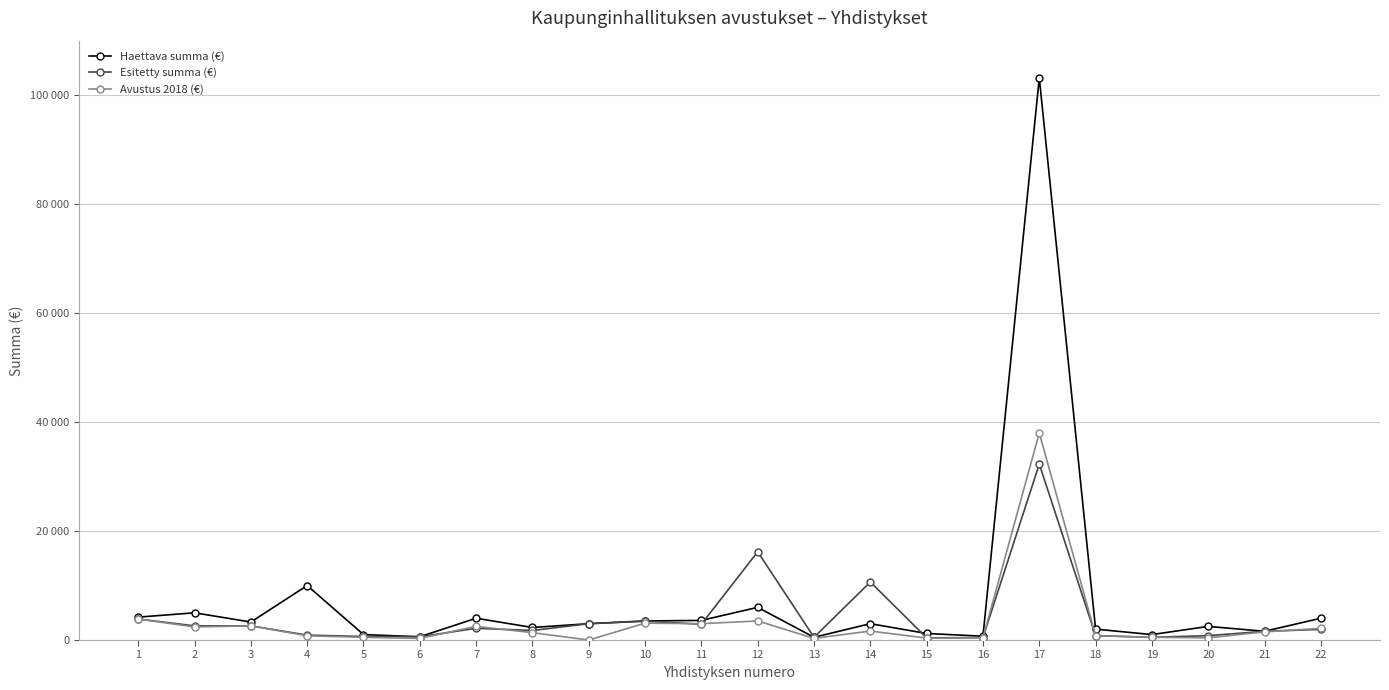

True or false: Avustus 2018 (€) has a value of 1500 at 21.

True